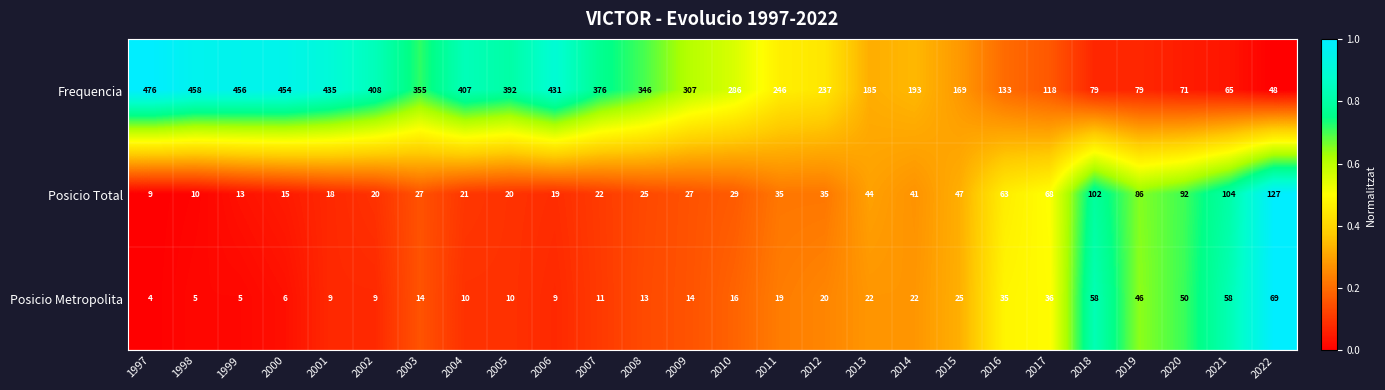

List the series in order of their peak value, lowest first.

Posicio Metropolita, Posicio Total, Frequencia